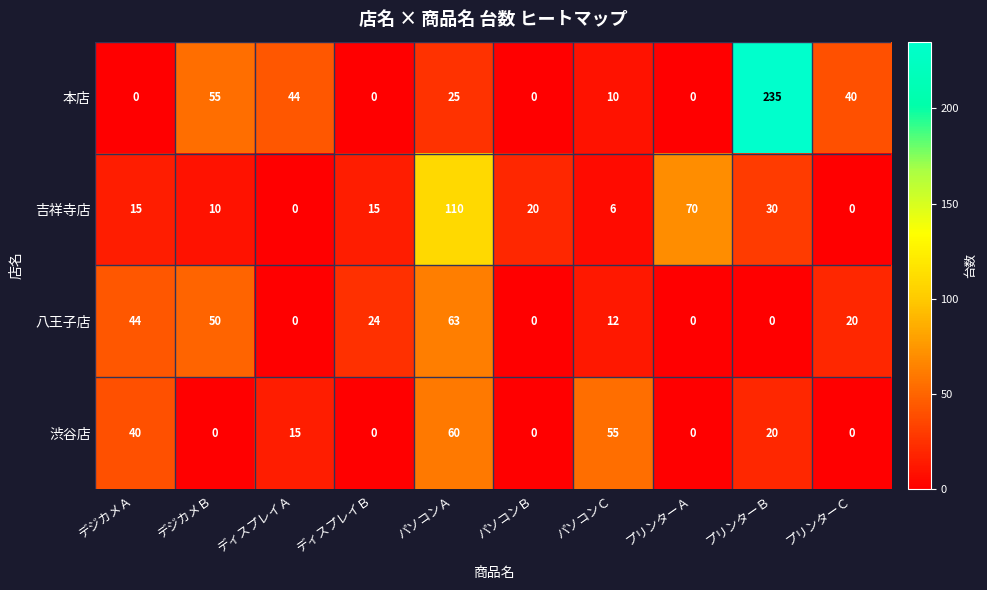

Which series has the largest total across all categories?

本店